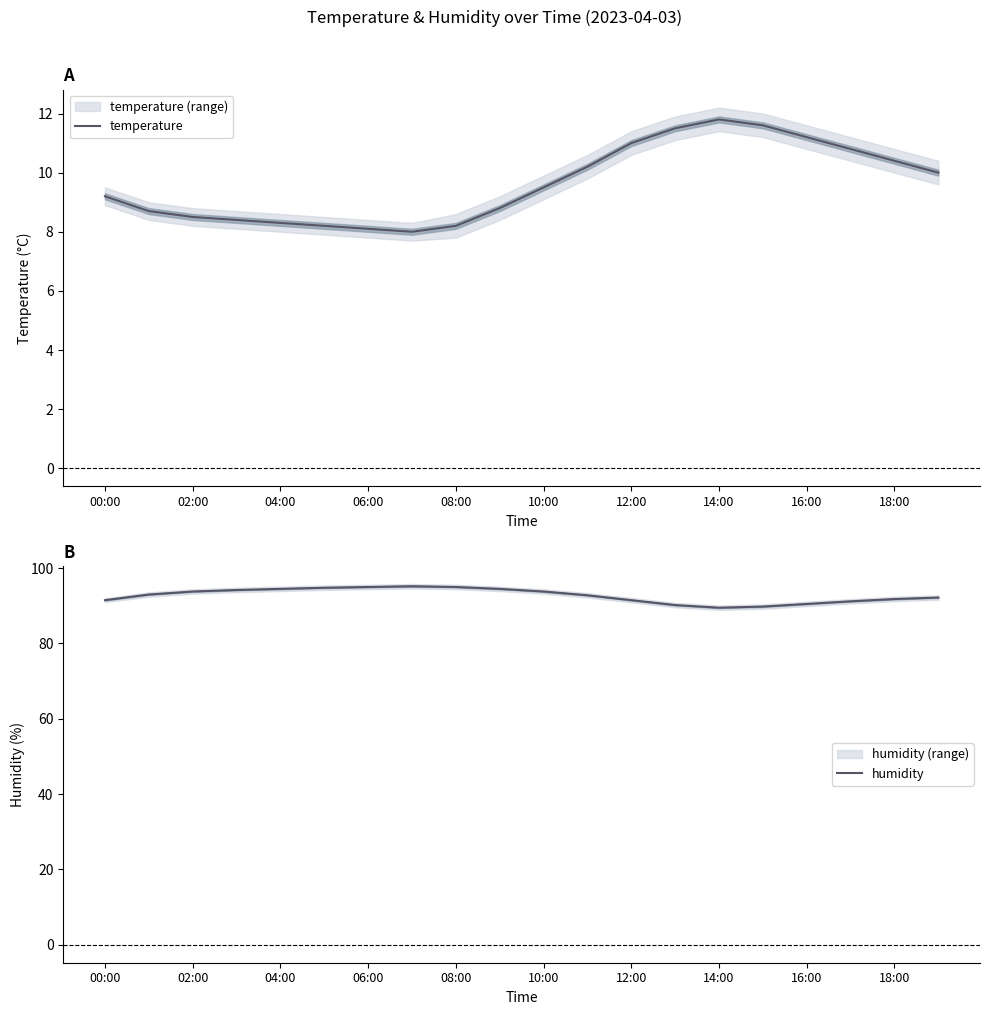

True or false: humidity and temperature intersect in this chart.

False